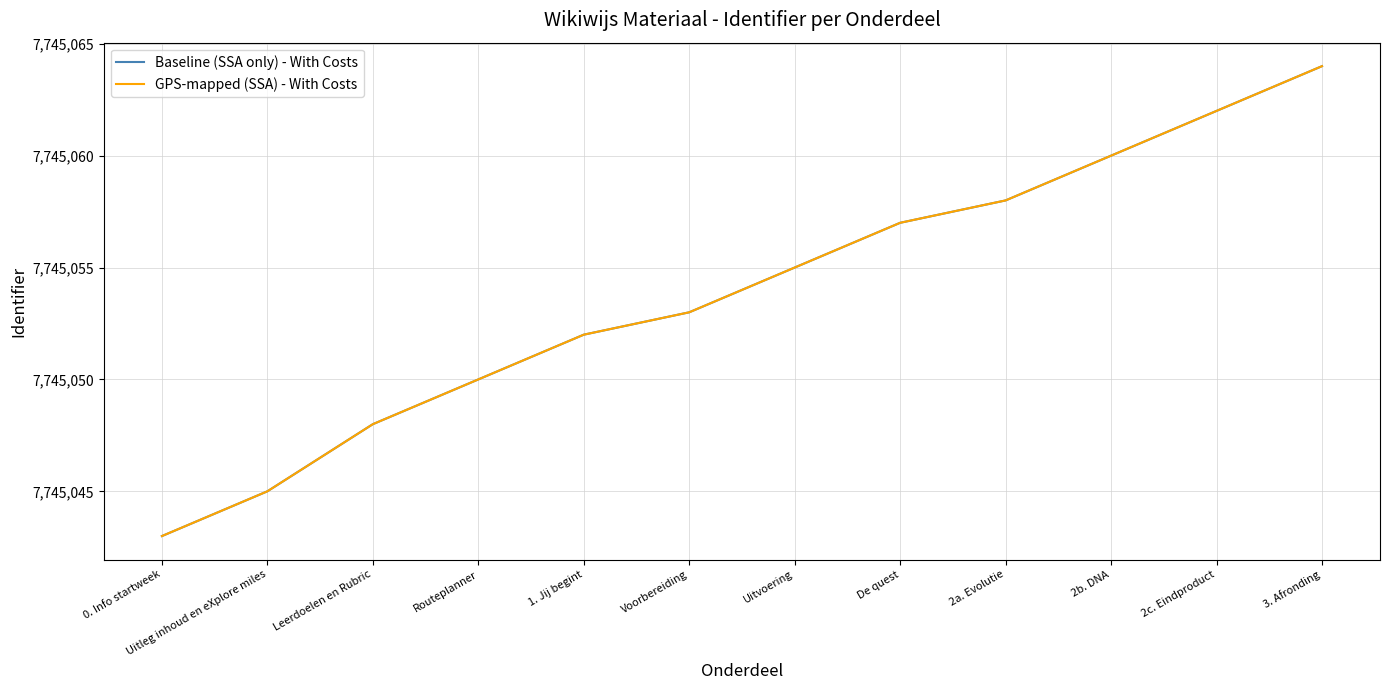

The Baseline (SSA only) - With Costs series shows 7745053 at Voorbereiding. True or false?

True